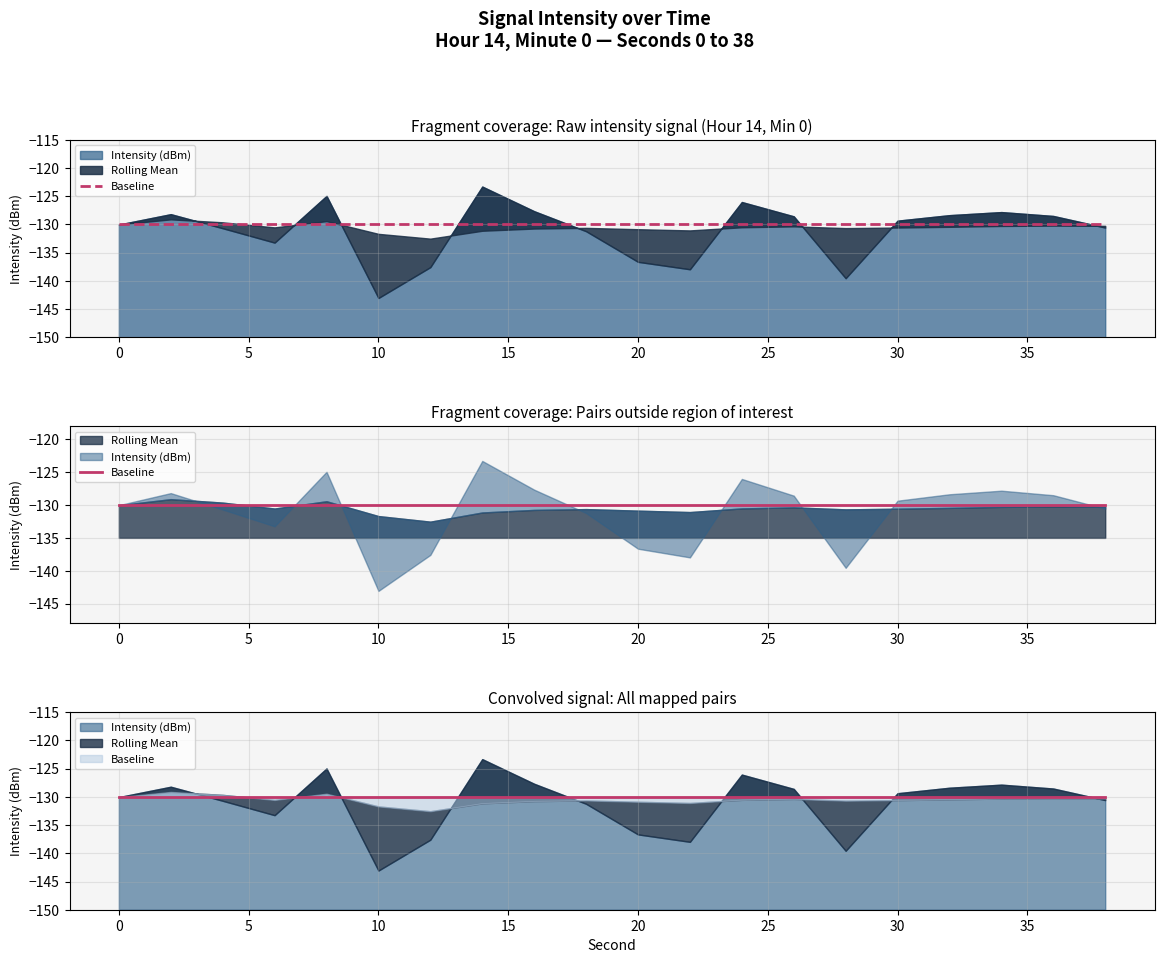

At how many categories does at least one series exceed -132?

20